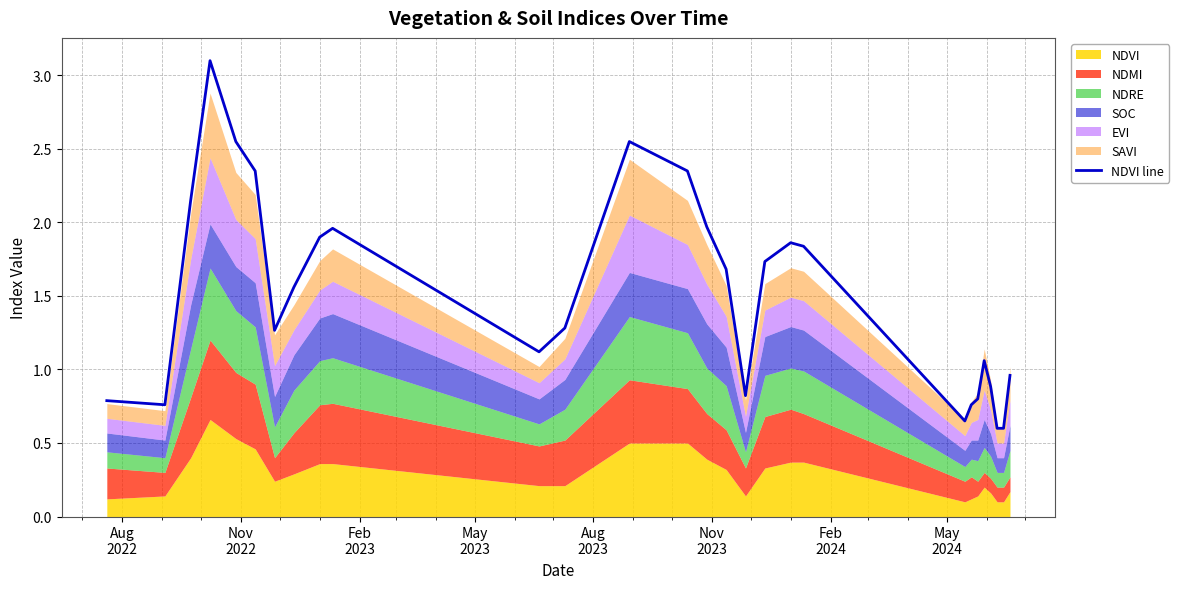

What is the maximum value shown in the chart?

3.1